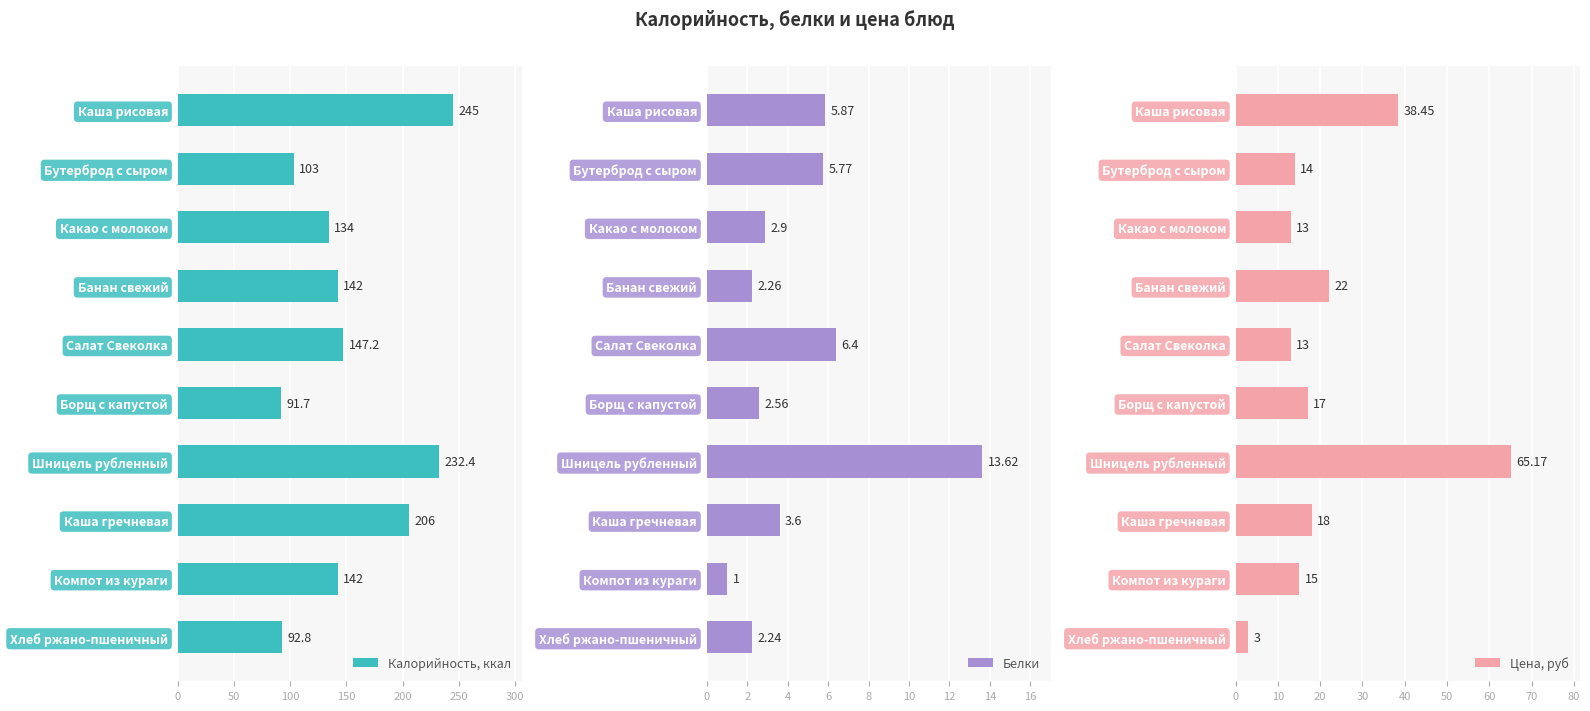

What is the average value of the Калорийность, ккал series?

153.6